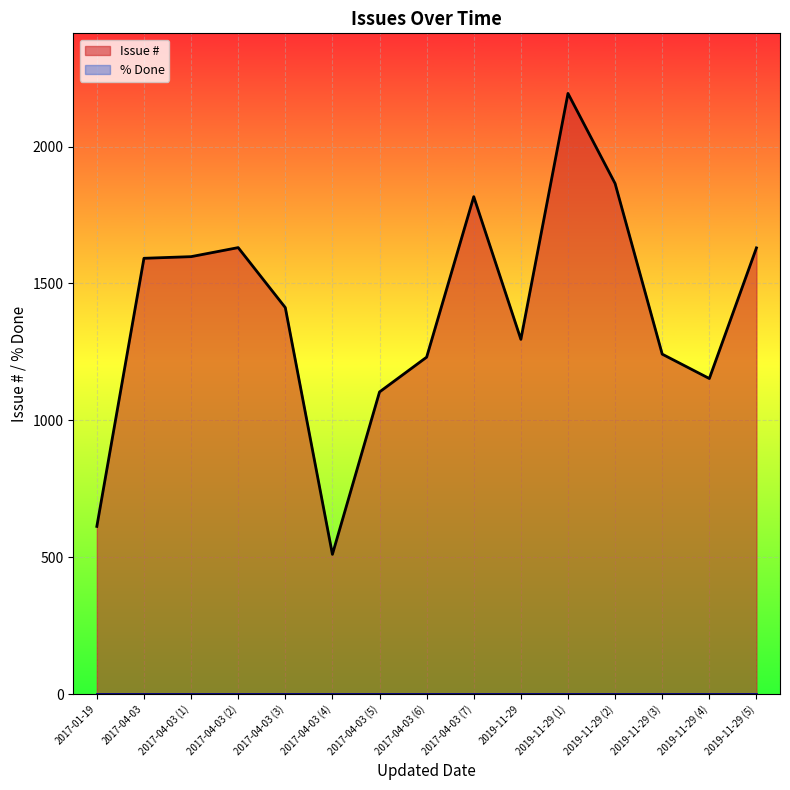

At which category is the sum across all series the highest?

2019-11-29 (1)